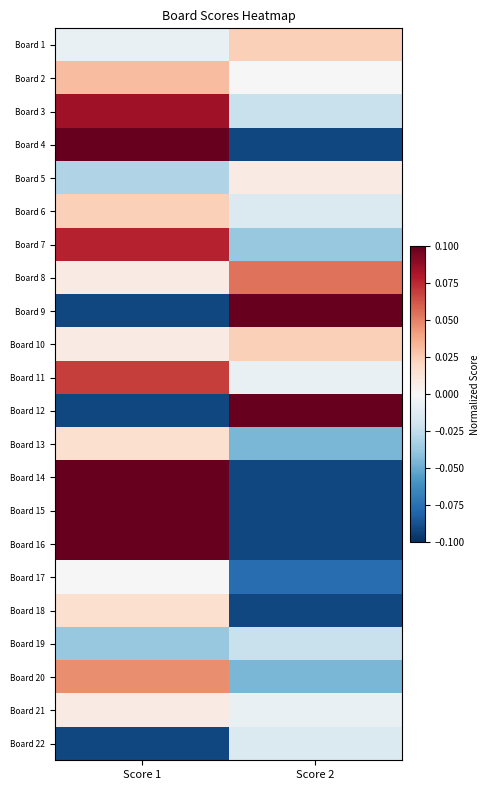

Reading left to right, what are all the values shown in this chart?

Board 1: Score 1=-0.0	Score 2=0.0
Board 2: Score 1=0.0	Score 2=0.0
Board 3: Score 1=0.1	Score 2=-0.0
Board 4: Score 1=0.1	Score 2=-0.1
Board 5: Score 1=-0.0	Score 2=0.0
Board 6: Score 1=0.0	Score 2=-0.0
Board 7: Score 1=0.1	Score 2=-0.0
Board 8: Score 1=0.0	Score 2=0.1
Board 9: Score 1=-0.1	Score 2=0.1
Board 10: Score 1=0.0	Score 2=0.0
Board 11: Score 1=0.1	Score 2=-0.0
Board 12: Score 1=-0.1	Score 2=0.1
Board 13: Score 1=0.0	Score 2=-0.0
Board 14: Score 1=0.1	Score 2=-0.1
Board 15: Score 1=0.1	Score 2=-0.1
Board 16: Score 1=0.1	Score 2=-0.1
Board 17: Score 1=0.0	Score 2=-0.1
Board 18: Score 1=0.0	Score 2=-0.1
Board 19: Score 1=-0.0	Score 2=-0.0
Board 20: Score 1=0.0	Score 2=-0.0
Board 21: Score 1=0.0	Score 2=-0.0
Board 22: Score 1=-0.1	Score 2=-0.0